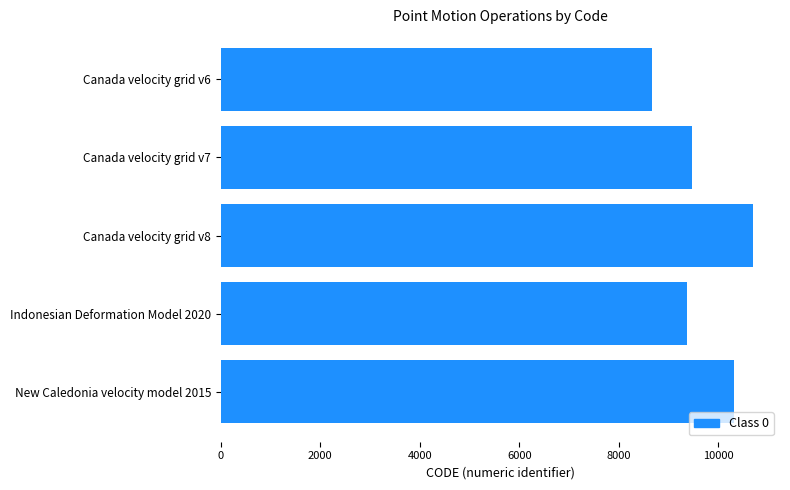

What is the label of the 4th bar from the bottom?

Canada velocity grid v7